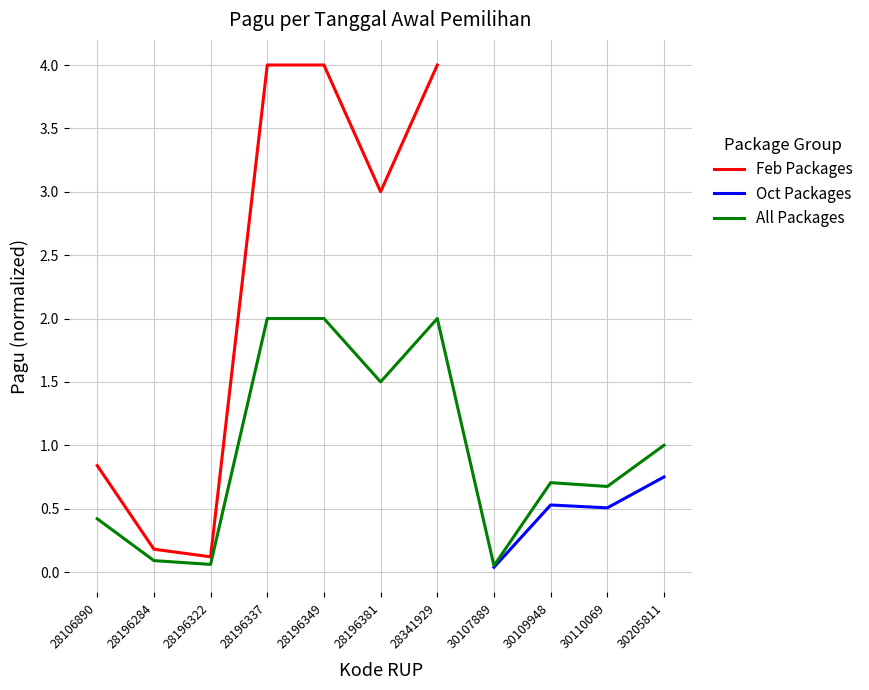

Count the number of data series in this chart.

3